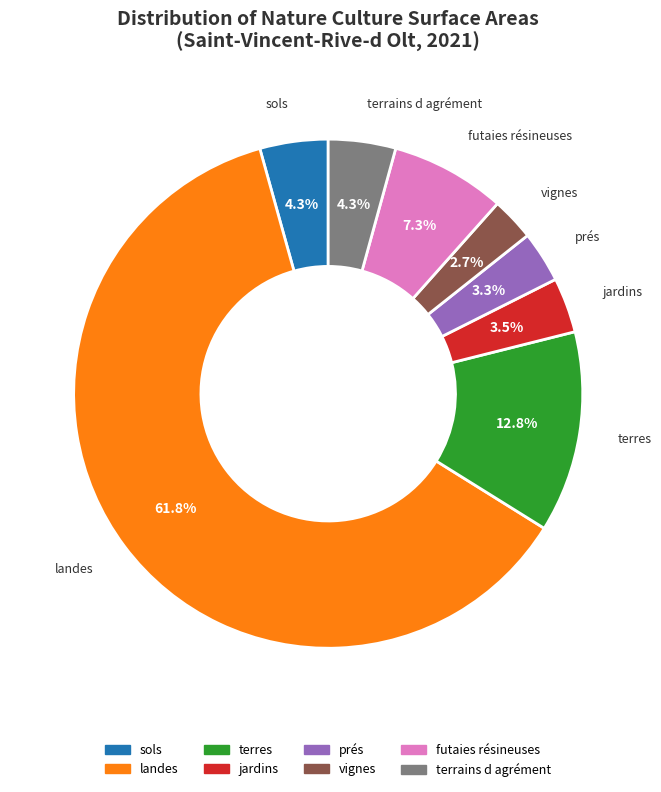

Do terrains d agrément and landes together represent more than half of the pie?

Yes